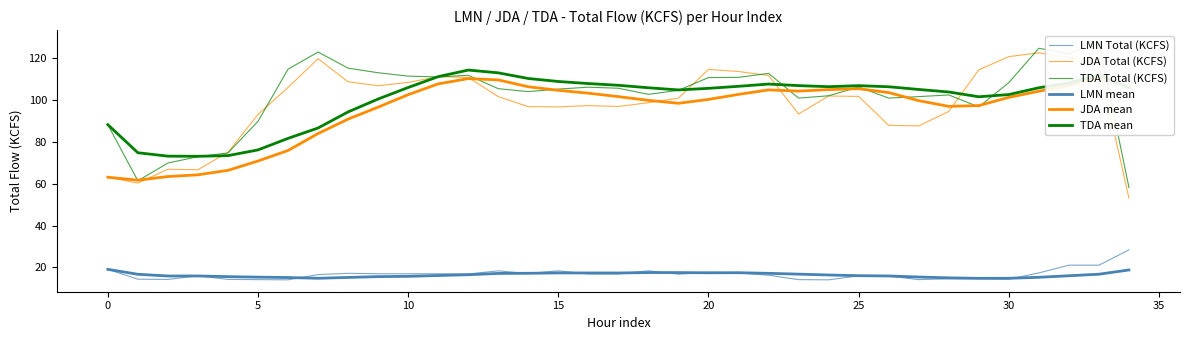

At which label does JDA mean first exceed 101?

10